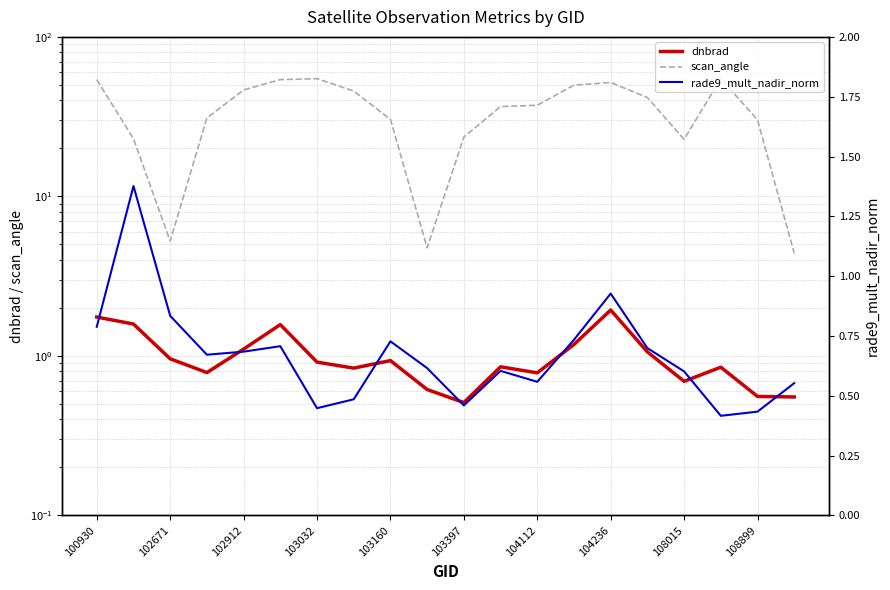

True or false: rade9_mult_nadir_norm and scan_angle intersect in this chart.

False